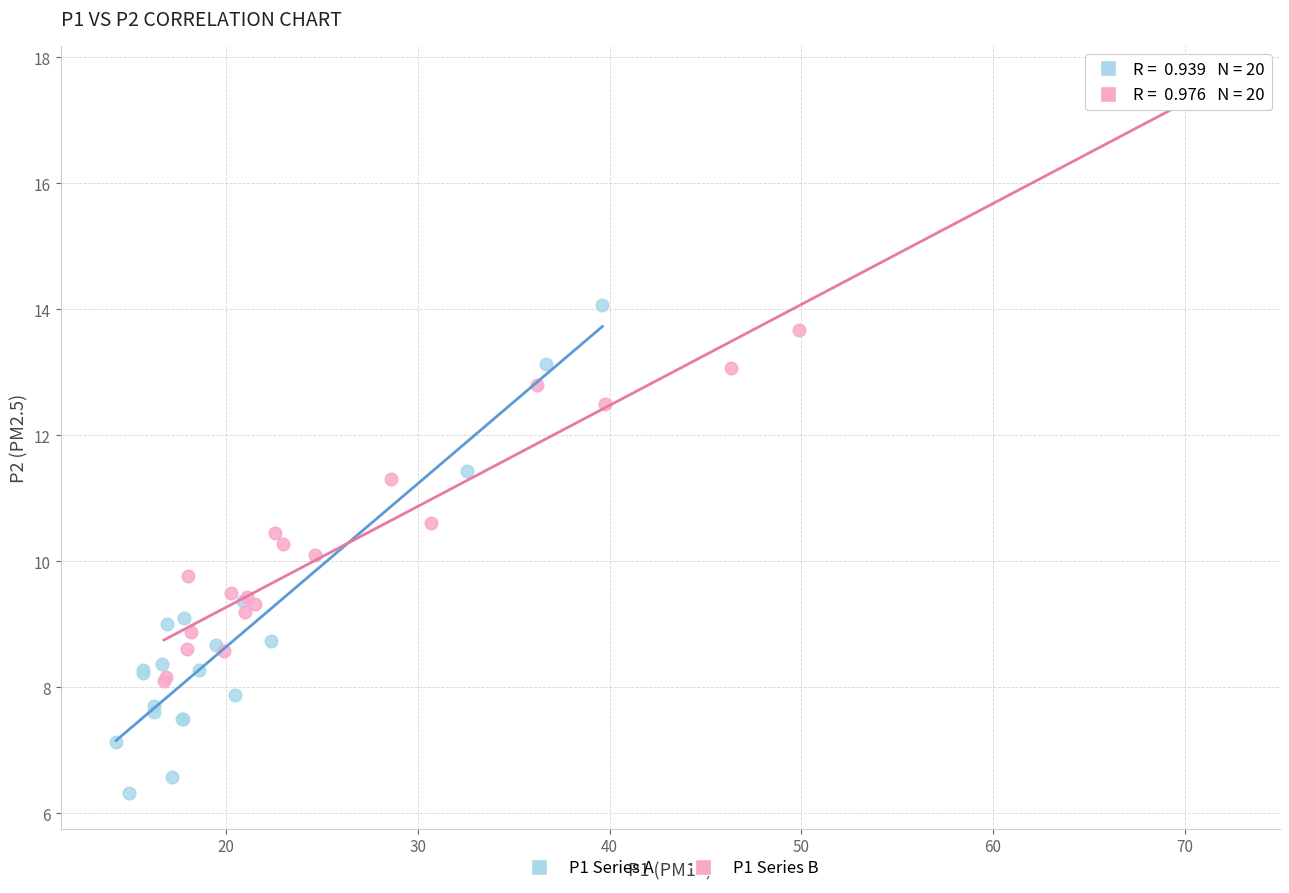

Which series reaches the minimum Y coordinate?

P1 Series A